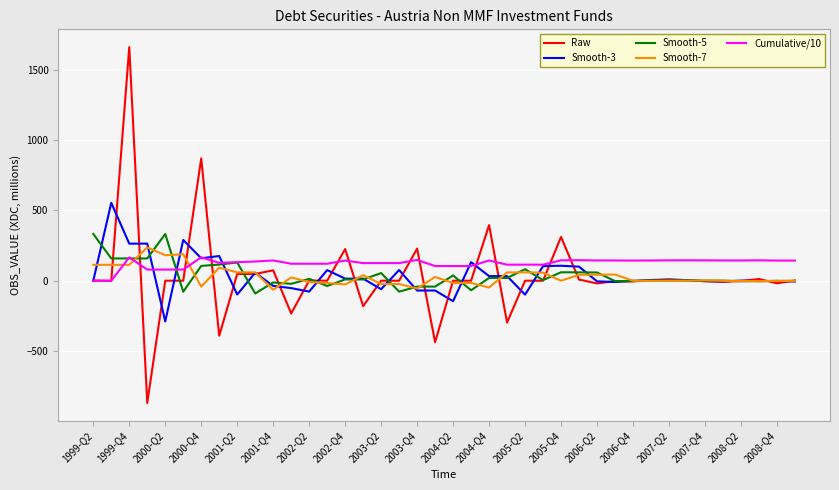

What is the greatest value displayed?

1660.0